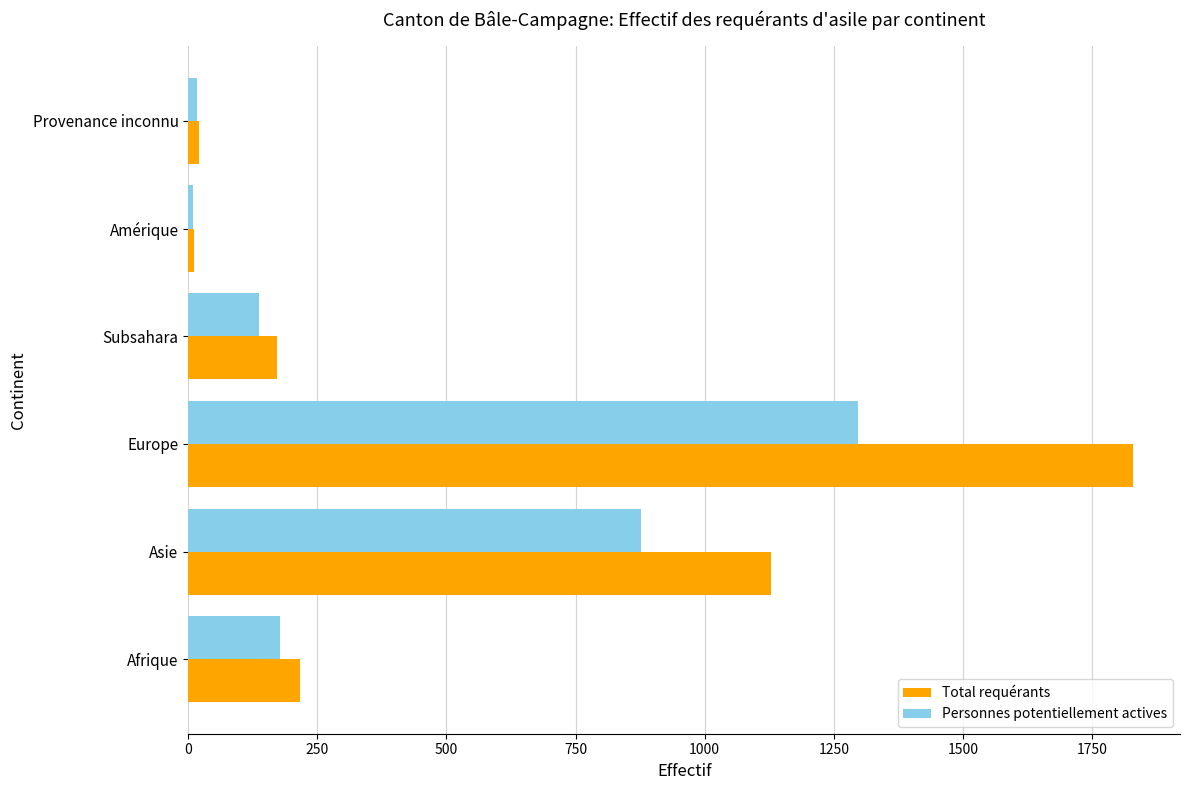

Where is Total requérants nearest to the value 920?

Asie